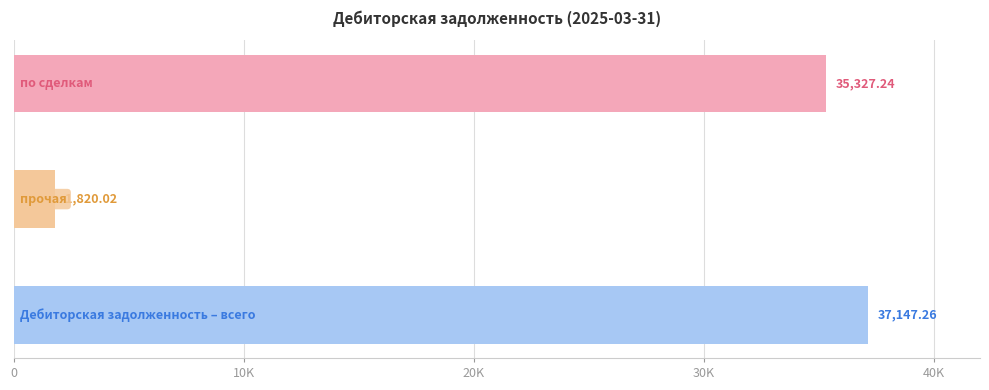

Does the chart contain any negative values?

No